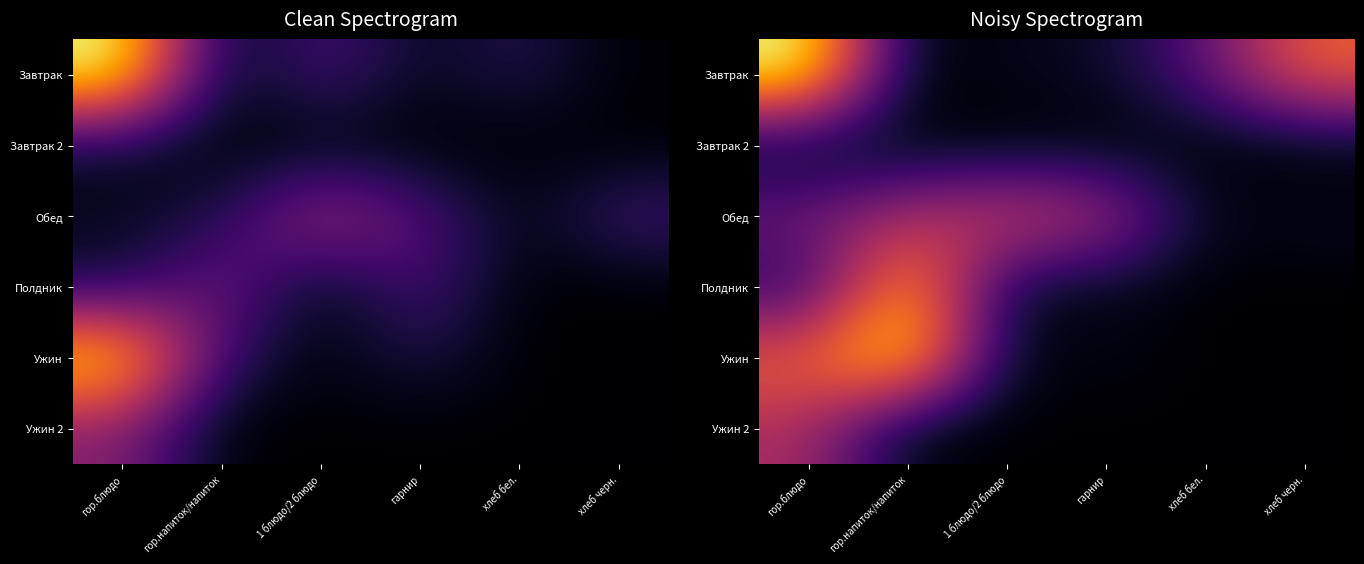

Rank the categories by Ужин 2 value from highest to lowest.

гор.блюдо, гор.напиток/напиток, 1 блюдо/2 блюдо, гарнир, хлеб бел., хлеб черн.